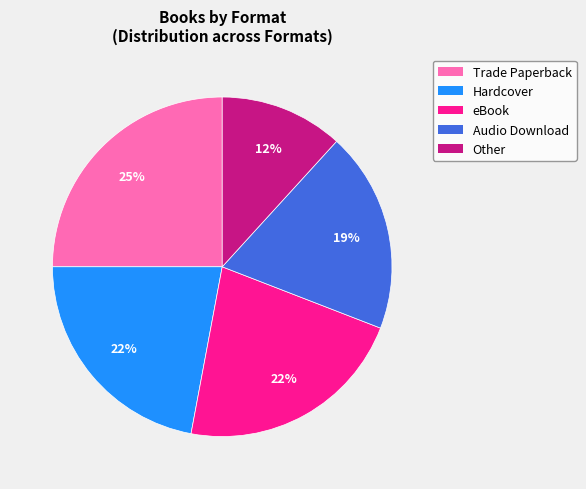

Is there a majority slice in this chart?

No